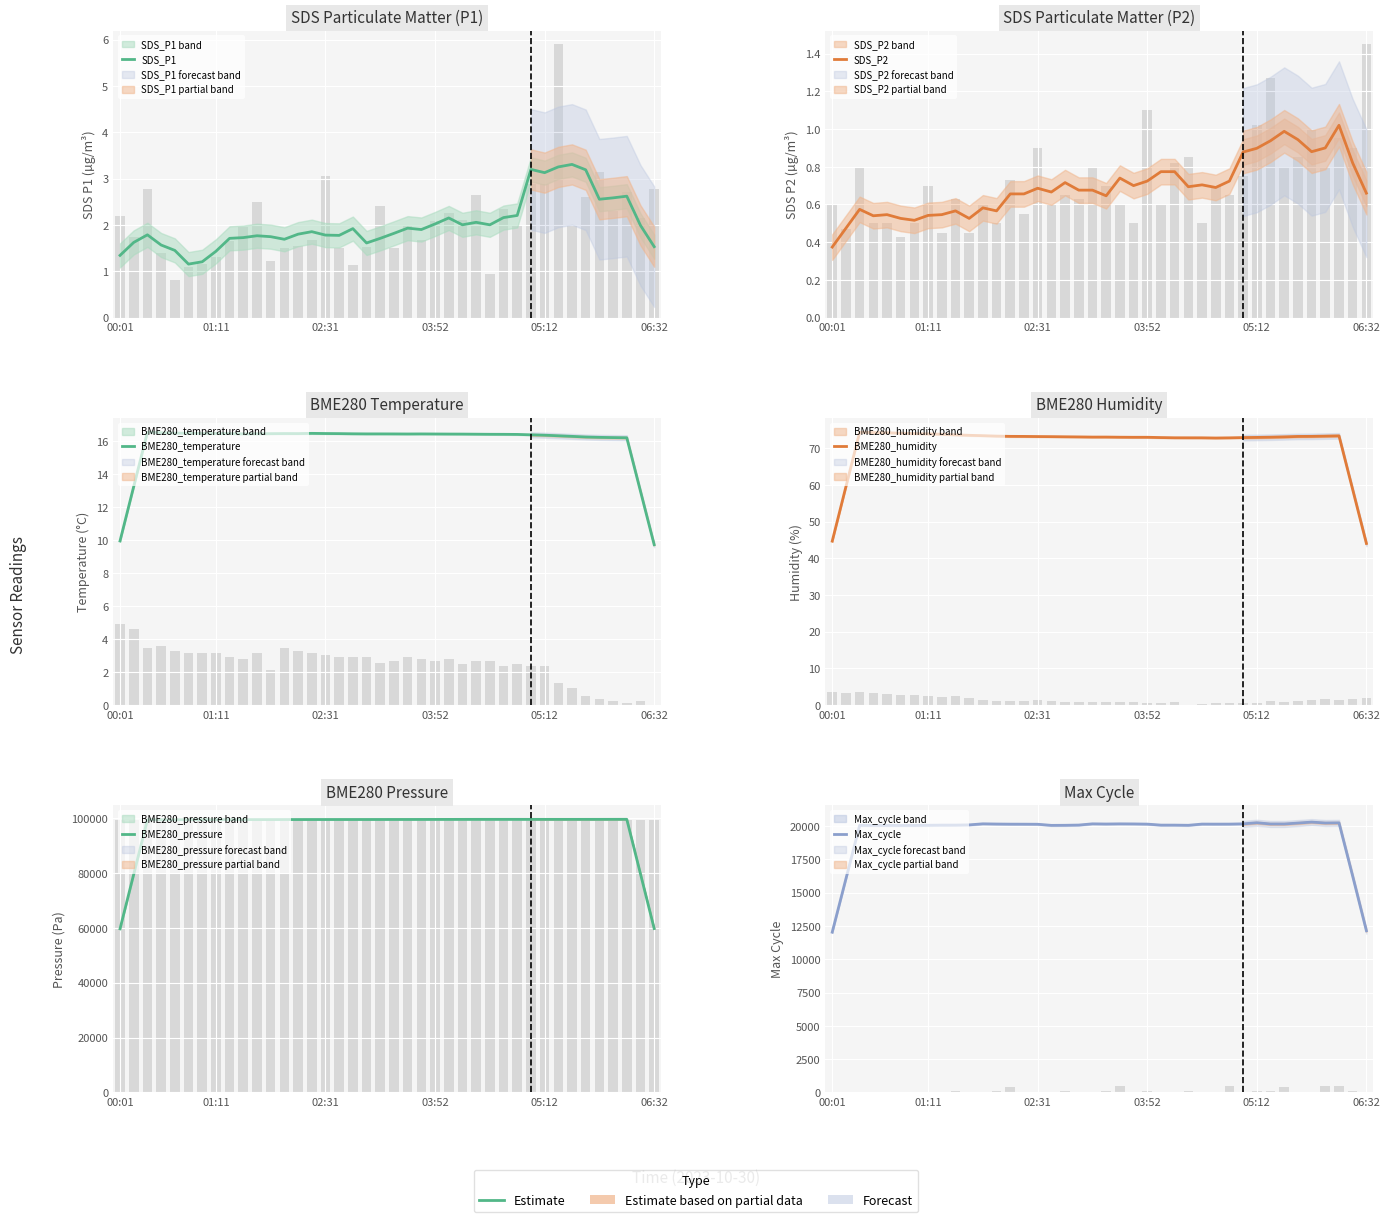

Which has a higher value, 00:01 or 35?

35